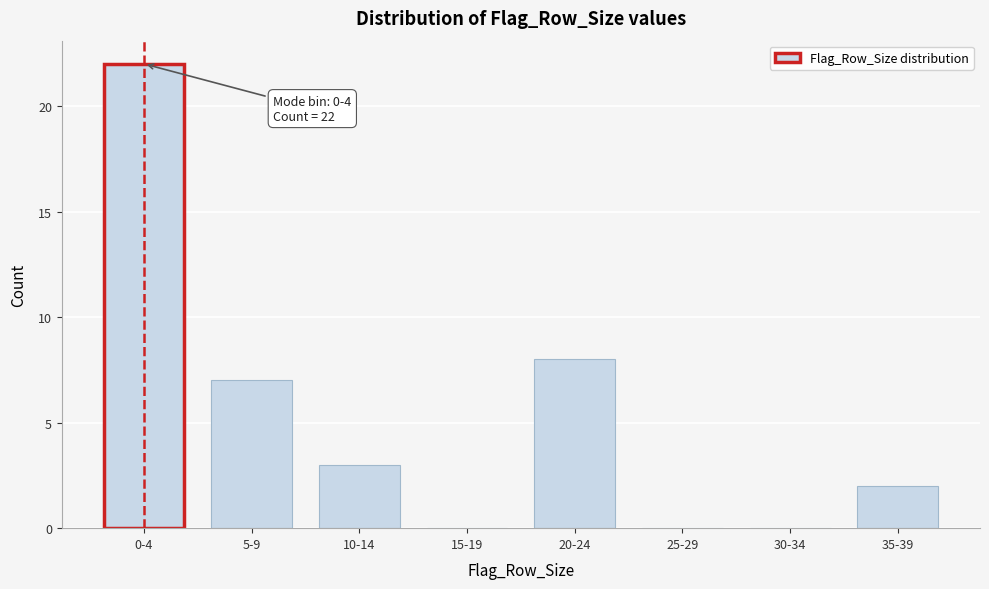

Reading right to left, what are all the values shown in this chart?

35-39=2	30-34=0	25-29=0	20-24=8	15-19=0	10-14=3	5-9=7	0-4=22